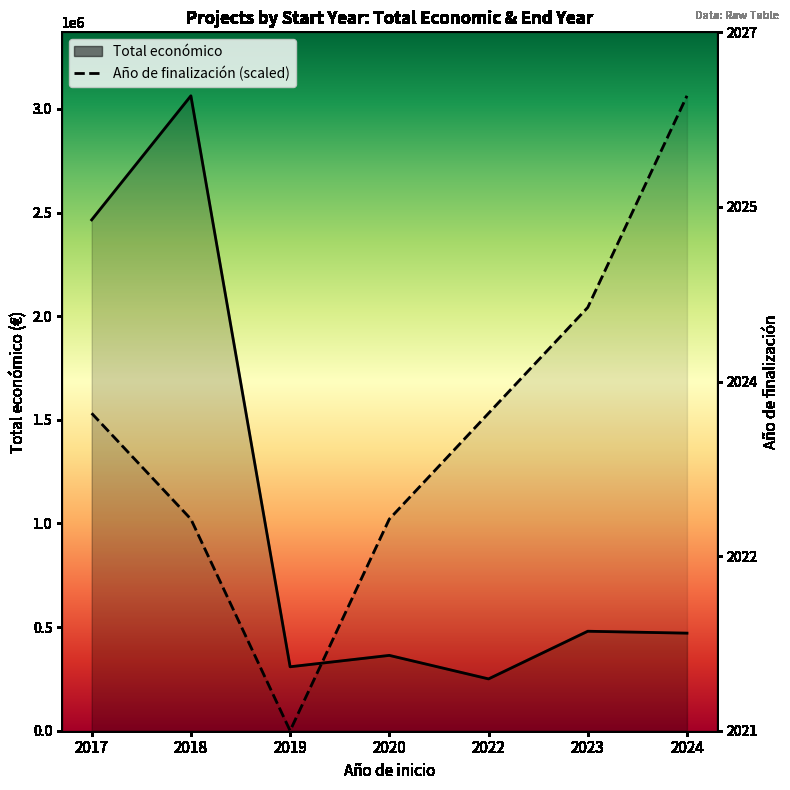

What is the value of the Total económico point at the 4th from the left?

363424.0